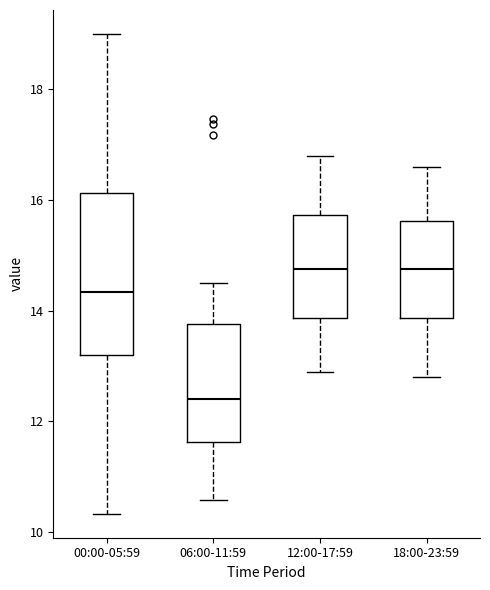

Where does the lower whisker of the box for 12:00-17:59 end on the y-axis? The values are not printed on the chart, so give them approximately, as read against the axis.

13.0